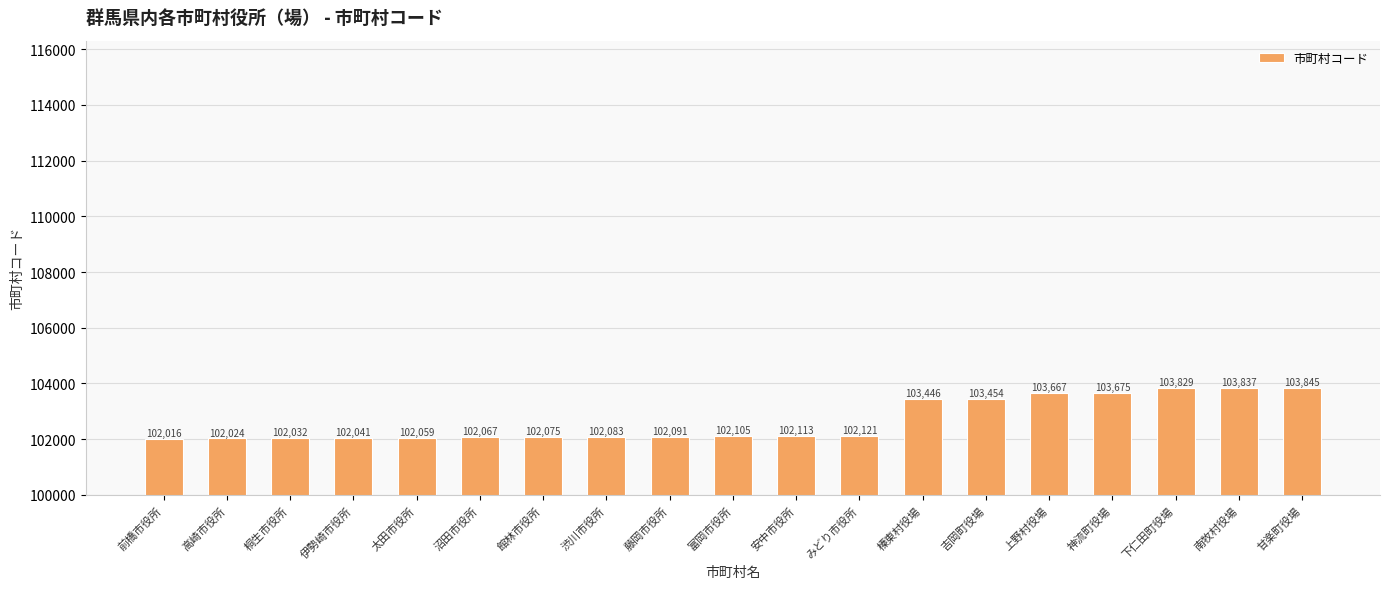

What is the change in value from 太田市役所 to 安中市役所?

+54